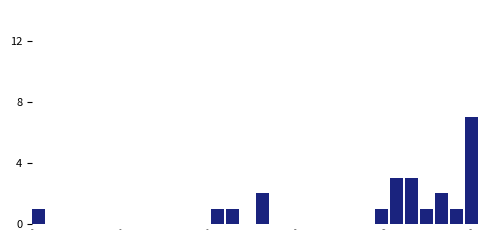

Around what value on the x-axis is the tallest bar? Give the approximate position of its centre, as read against the axis.

11000